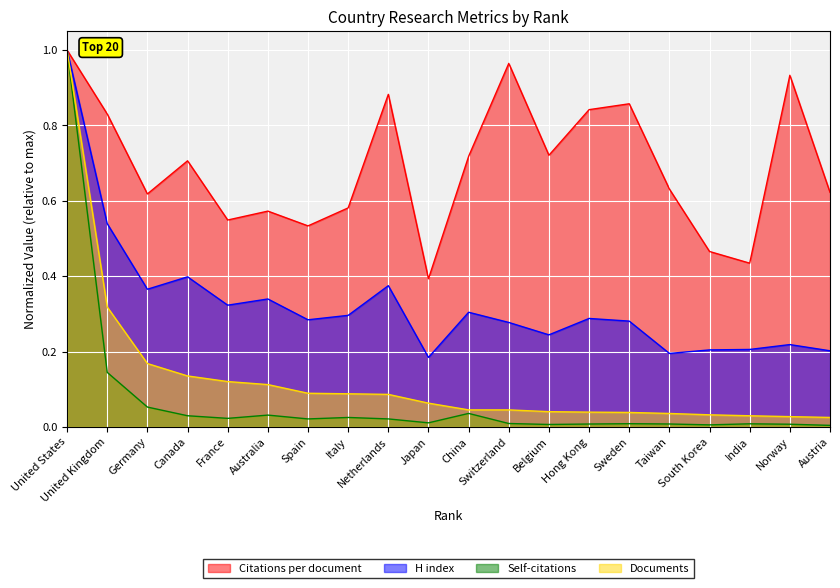

Which label corresponds to the largest value in the chart?

United States